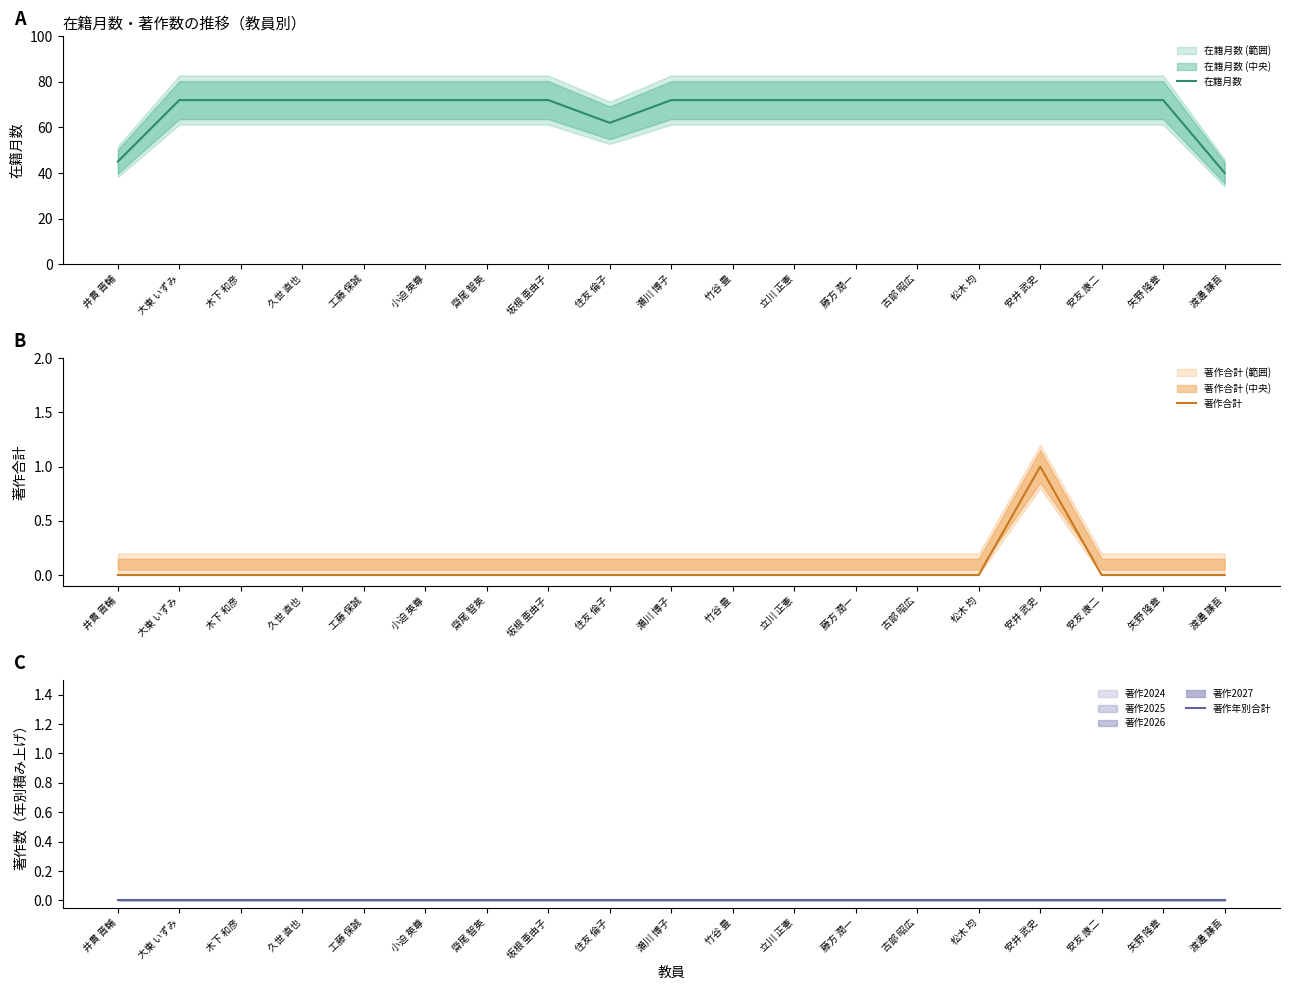

At which category does the chart reach its peak across all series?

大東 いずみ